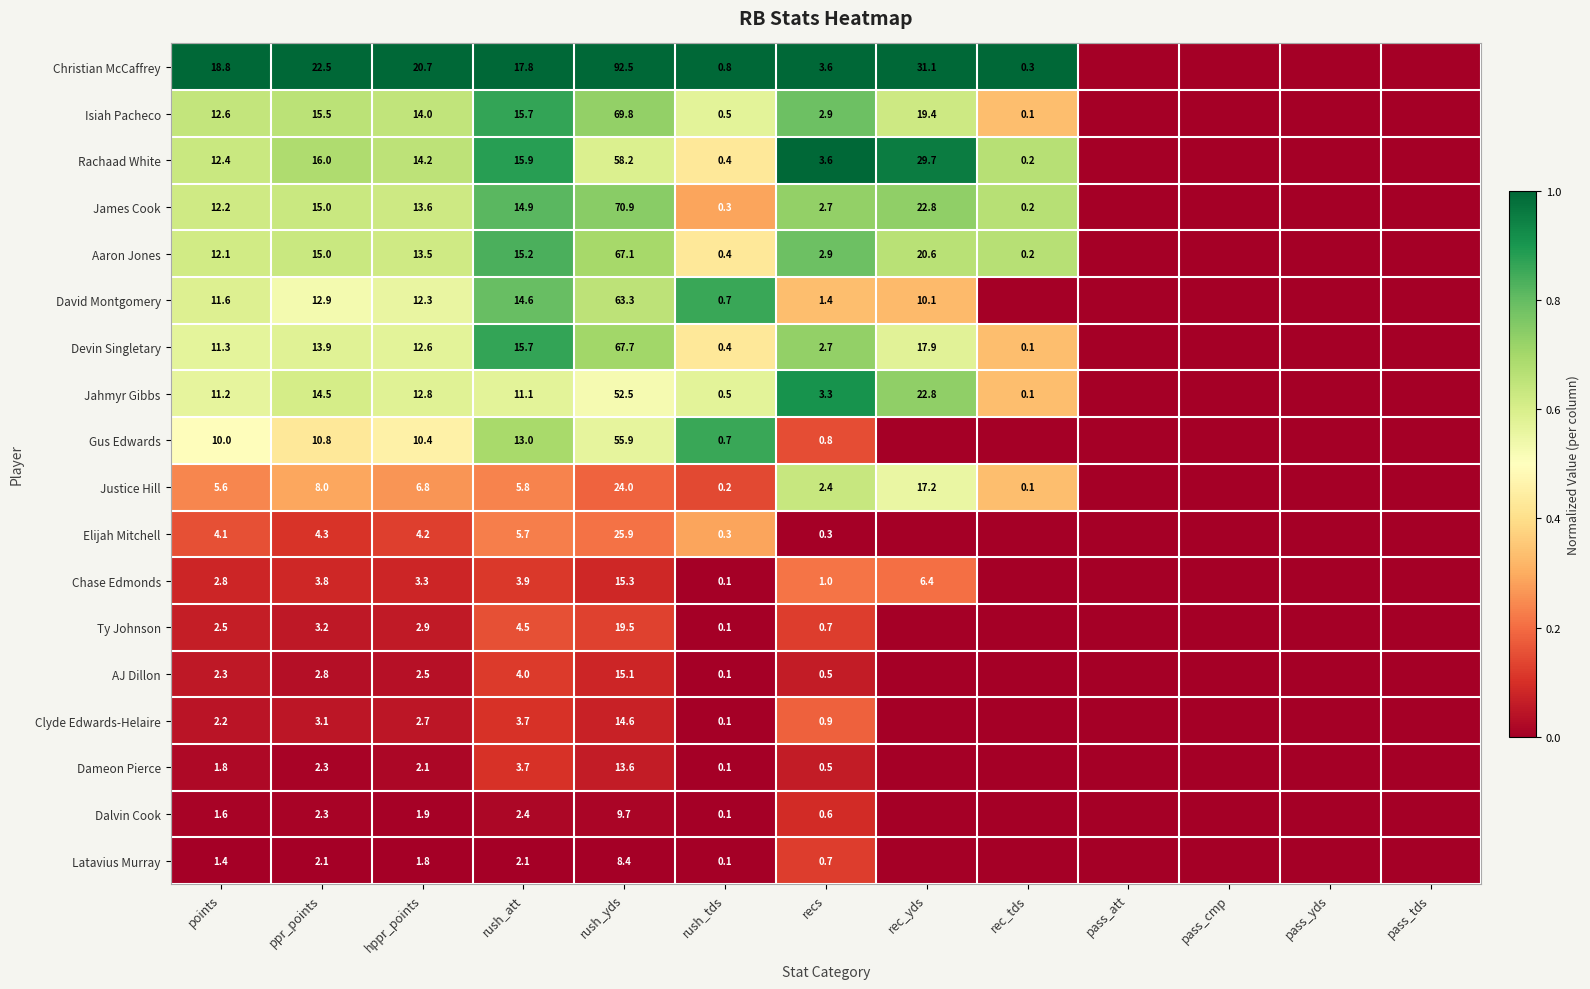

Between points and rush_att, which series saw the biggest shift?

Devin Singletary